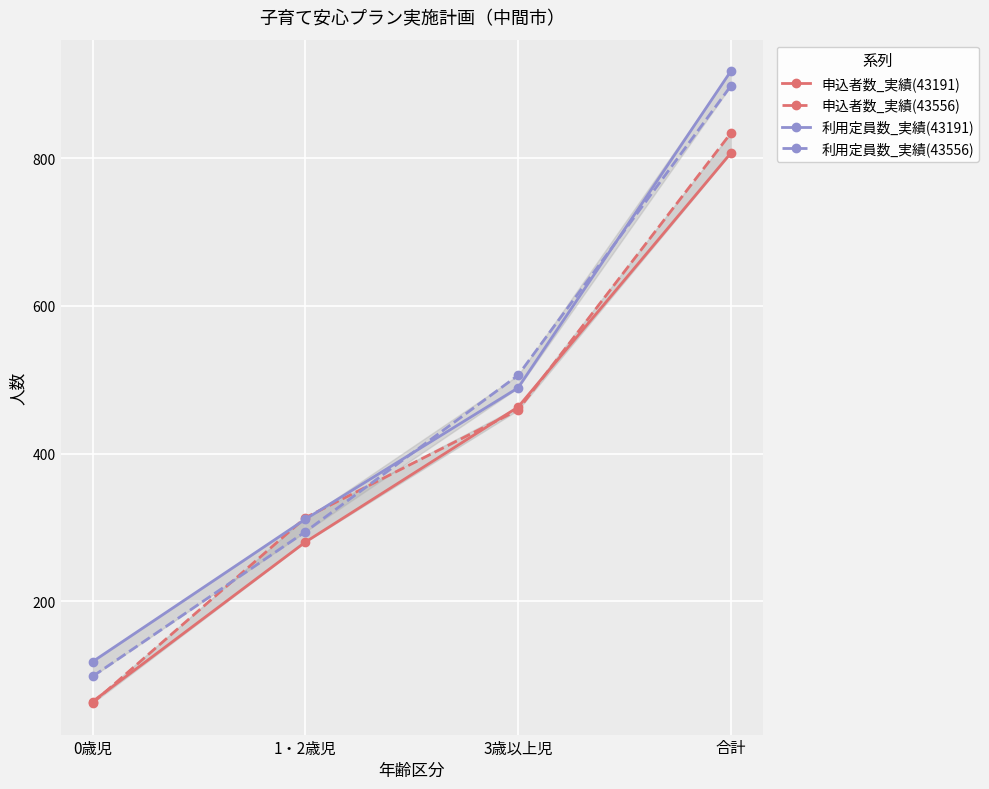

Count the number of categories in the chart.

4